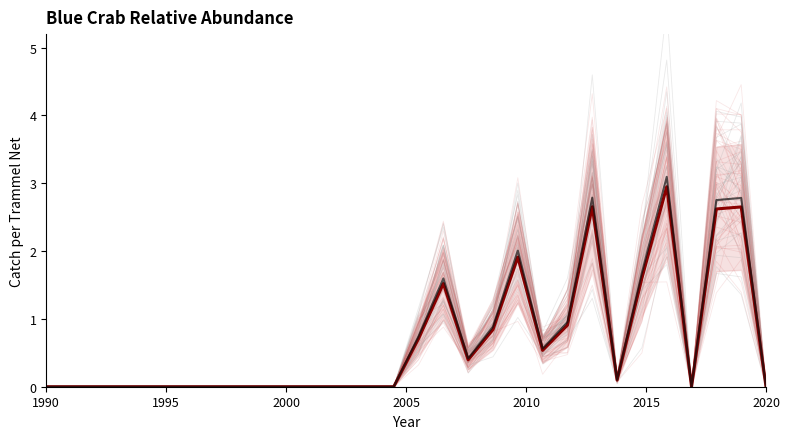

What is the maximum value shown in the chart?

3.1